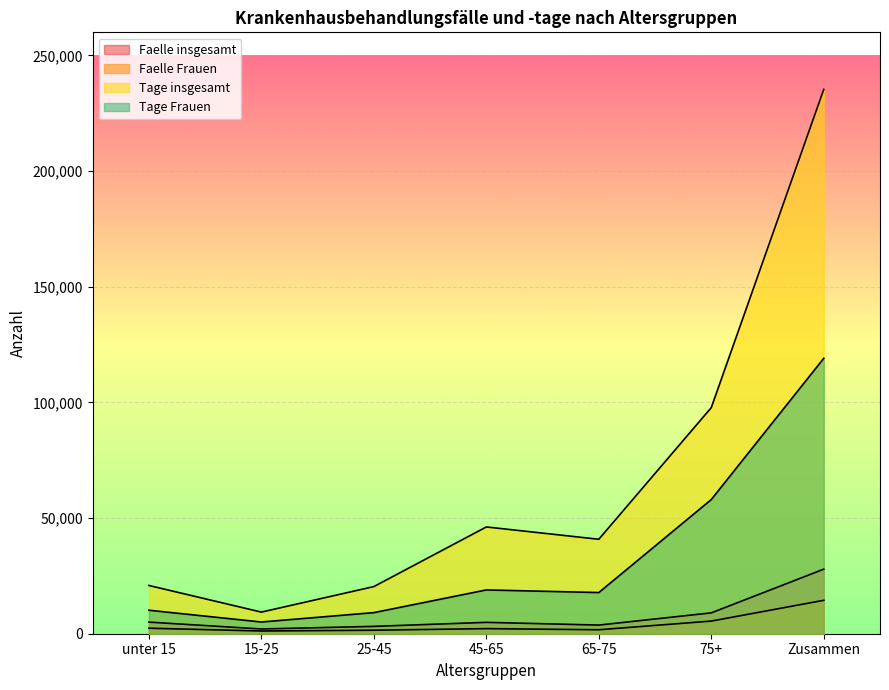

Where is the first local maximum for Faelle insgesamt?

45-65